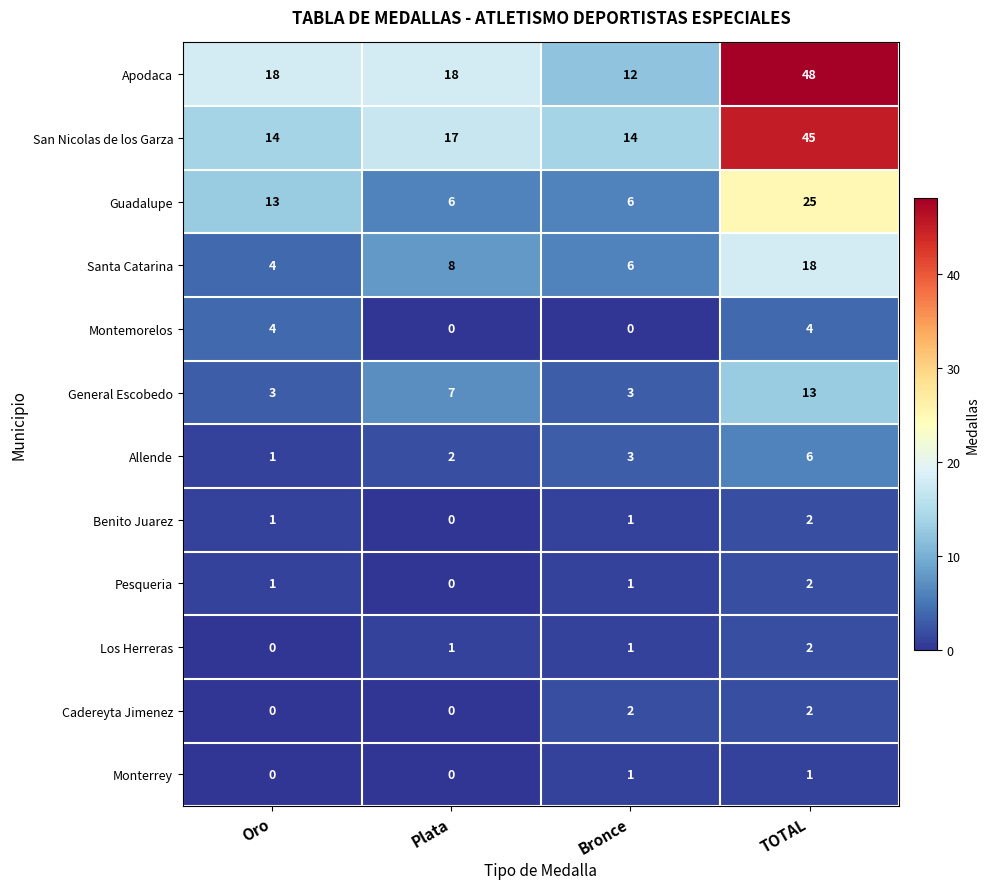

What is the approximate value of San Nicolas de los Garza at Oro?

14